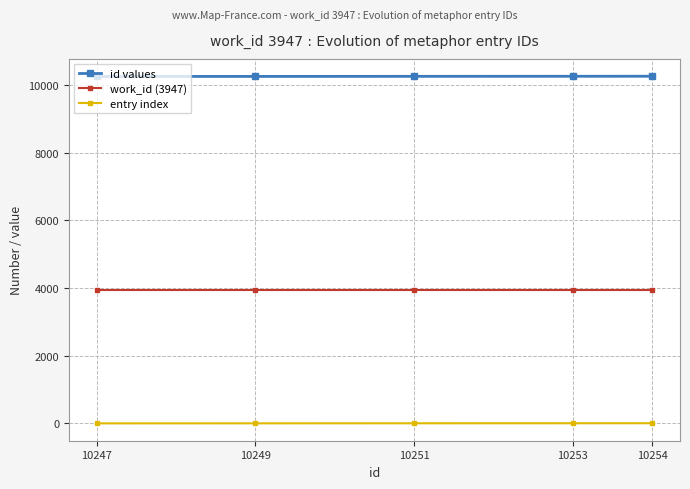

The value of entry index at 10254 is 5. True or false?

True